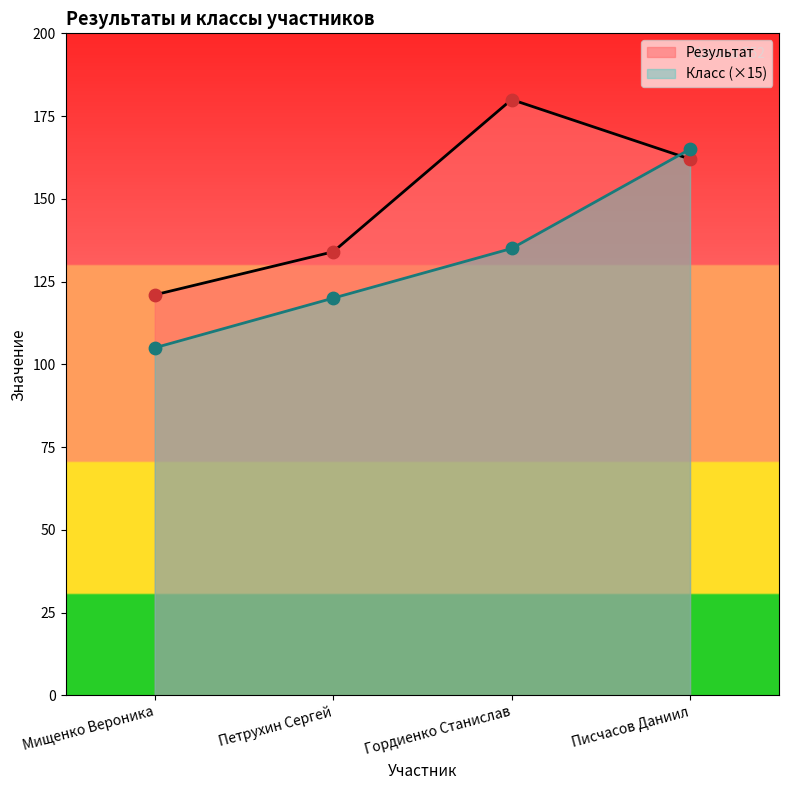

Which series has the largest total across all categories?

Результат